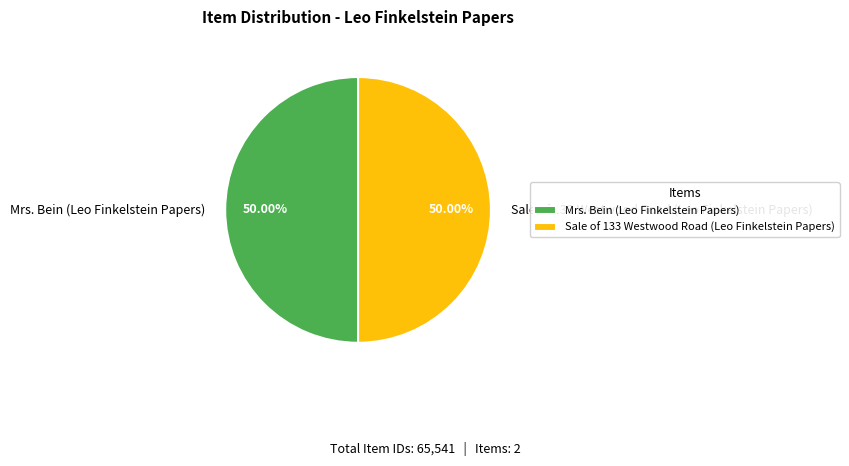

Do Mrs. Bein (Leo Finkelstein Papers) and Sale of 133 Westwood Road (Leo Finkelstein Papers) together represent more than half of the pie?

Yes